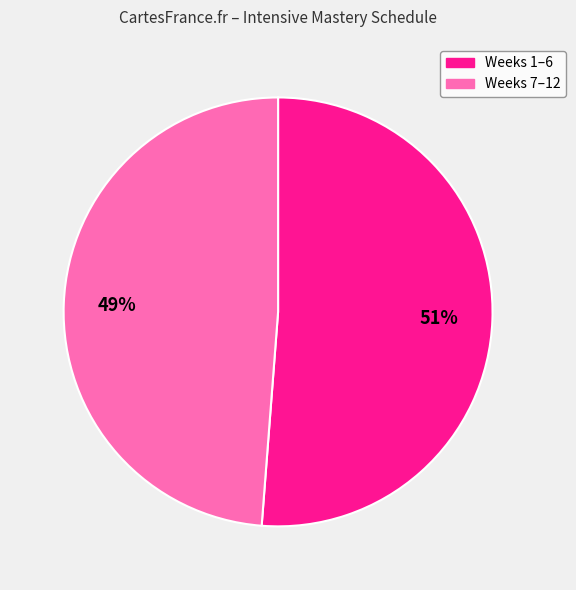

To the nearest percent, what is the difference between the largest and smallest slice percentages?

2%